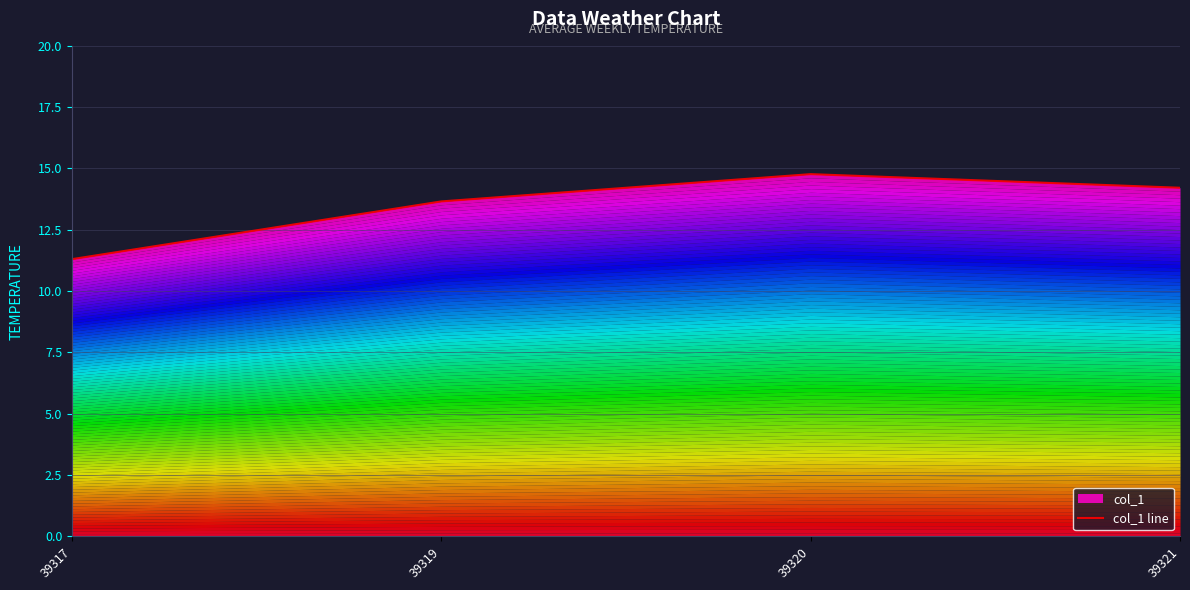

Reading left to right, what are all the values shown in this chart?

39317=11.3	39319=13.7	39320=14.8	39321=14.2